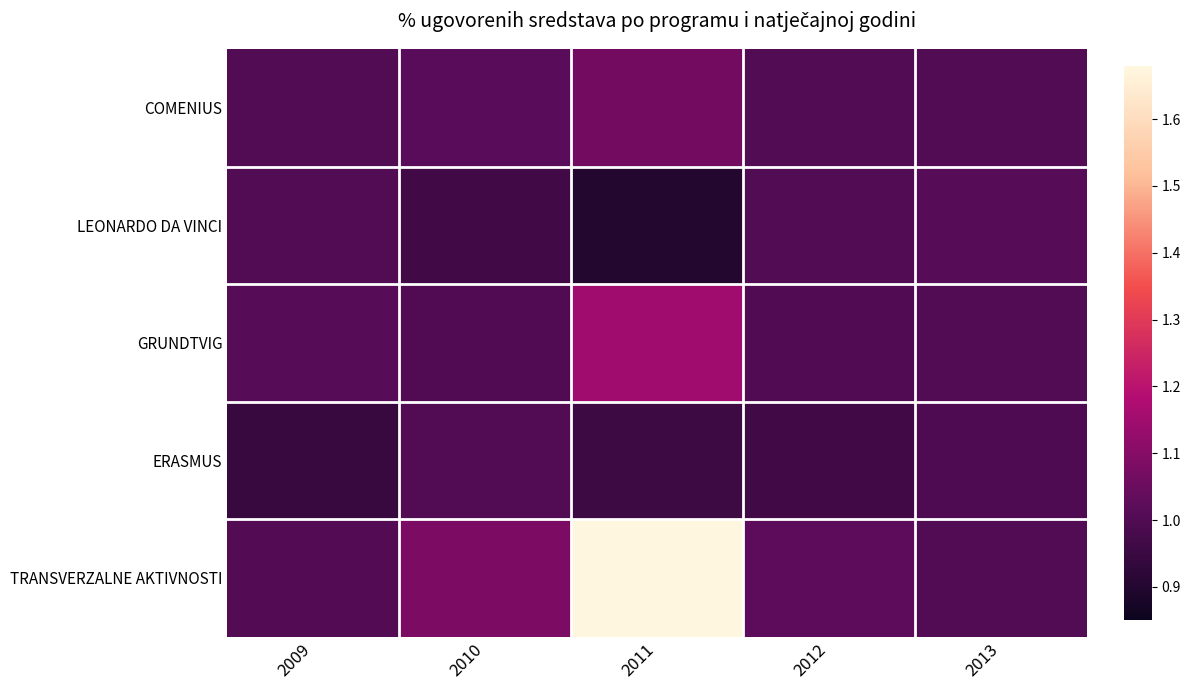

Reading left to right, what are all the values shown in this chart?

COMENIUS: 2009=1.0	2010=1.0	2011=1.1	2012=1.0	2013=1.0
LEONARDO DA VINCI: 2009=1.0	2010=1.0	2011=0.9	2012=1.0	2013=1.0
GRUNDTVIG: 2009=1.0	2010=1.0	2011=1.1	2012=1.0	2013=1.0
ERASMUS: 2009=0.9	2010=1.0	2011=1.0	2012=1.0	2013=1.0
TRANSVERZALNE AKTIVNOSTI: 2009=1.0	2010=1.1	2011=1.7	2012=1.0	2013=1.0